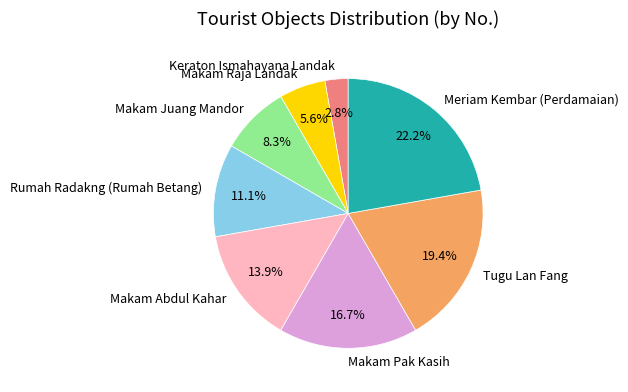

To the nearest percent, what percentage of the pie is Makam Raja Landak?

6%